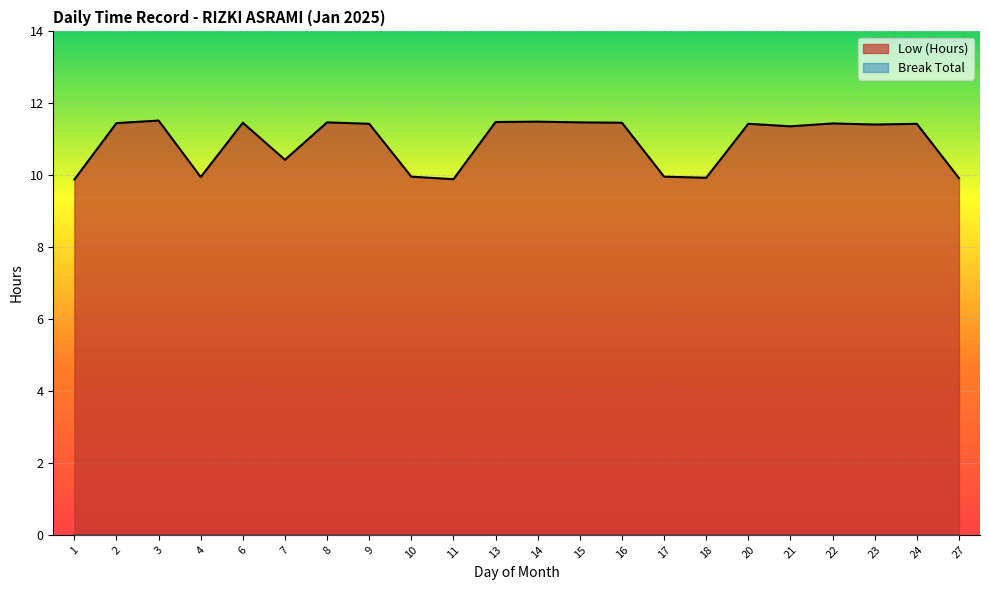

The value at 13 is 17.0. True or false?

False